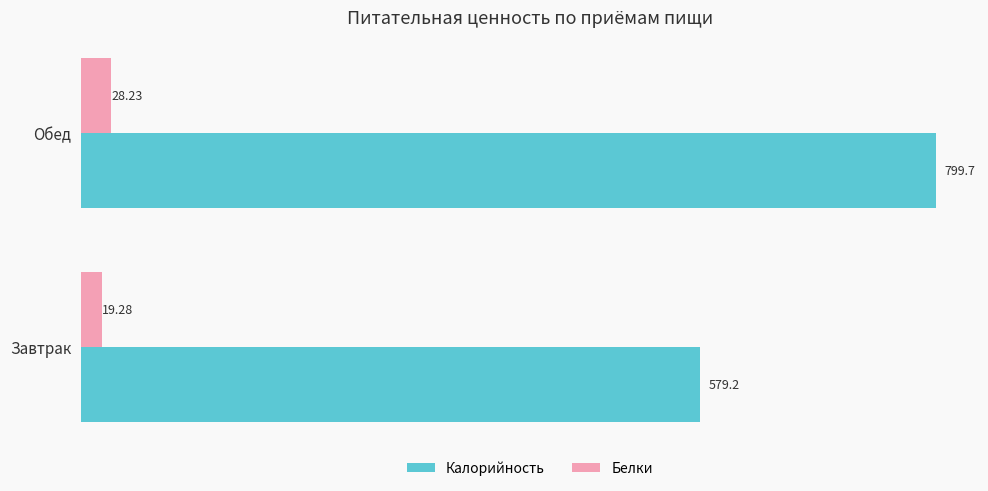

List the series in order of their overall mean, lowest first.

Белки, Калорийность